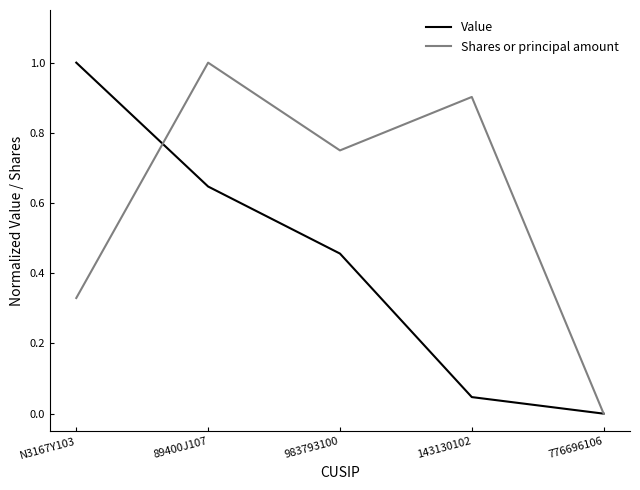

The value of Shares or principal amount at 143130102 is 0.9. True or false?

True